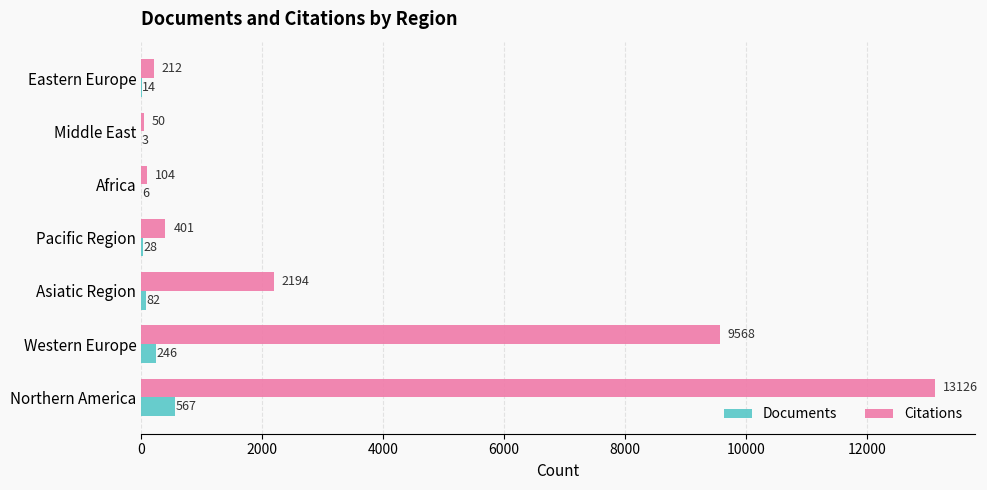

At which label is Documents closest to 285?

Western Europe